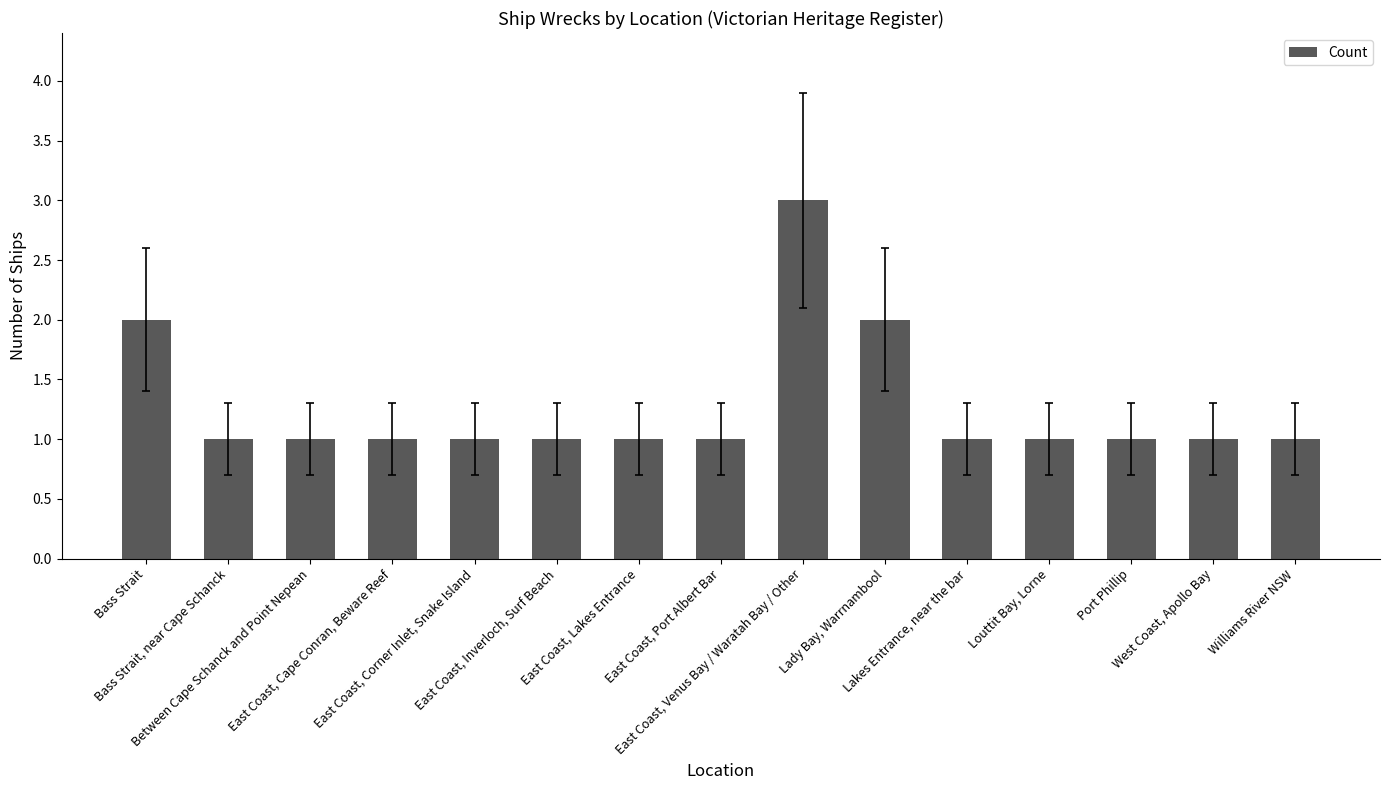

What is the greatest value displayed?

3